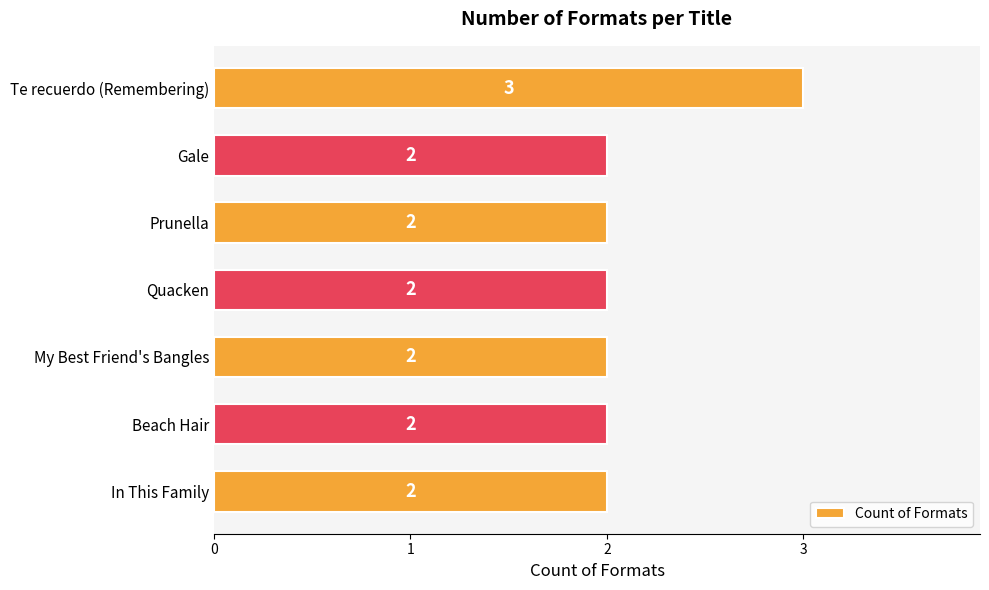

What is the minimum value shown in the chart?

2